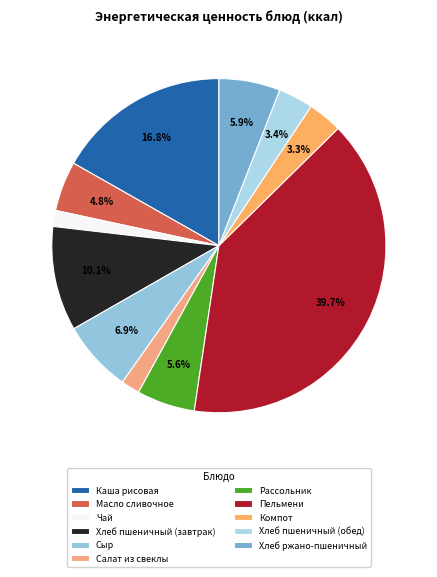

Rank the categories by value from lowest to highest.

Чай, Салат из свеклы, Компот, Хлеб пшеничный (обед), Масло сливочное, Рассольник, Хлеб ржано-пшеничный, Сыр, Хлеб пшеничный (завтрак), Каша рисовая, Пельмени